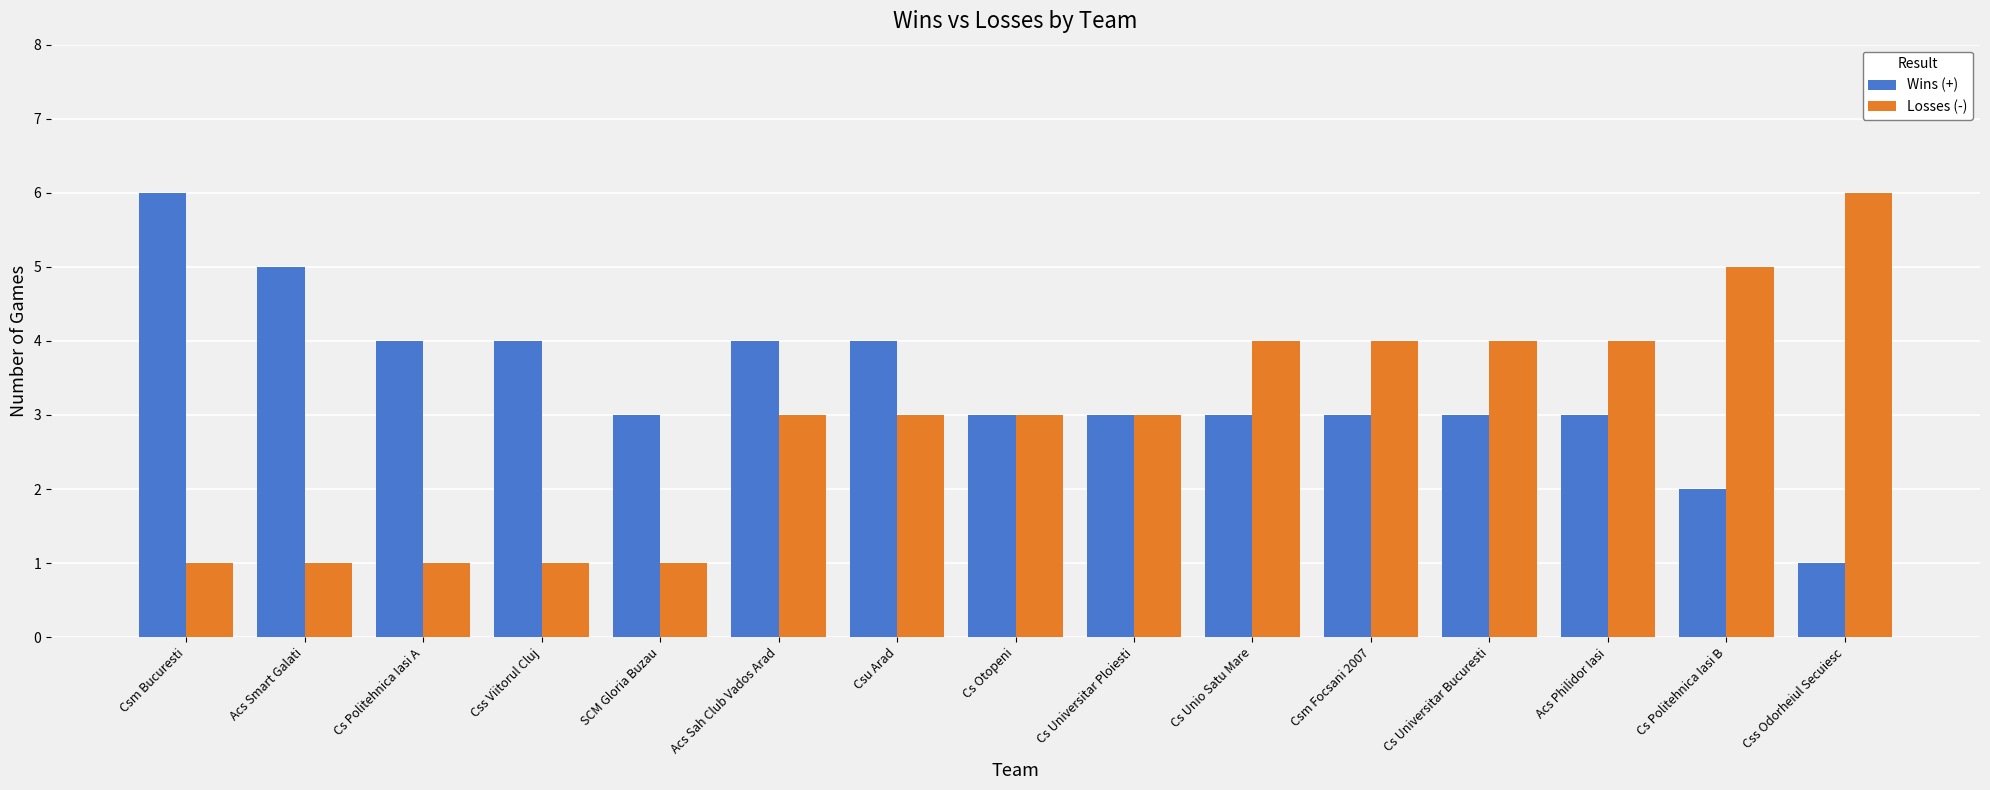

What is the maximum value for Wins (+)?

6